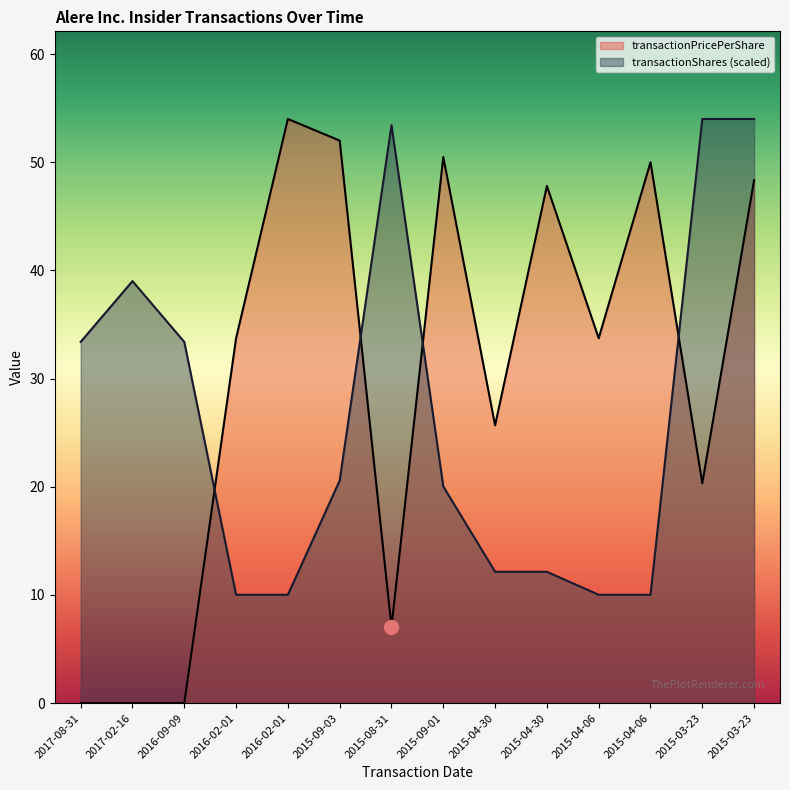

What is the greatest value displayed?

54.0